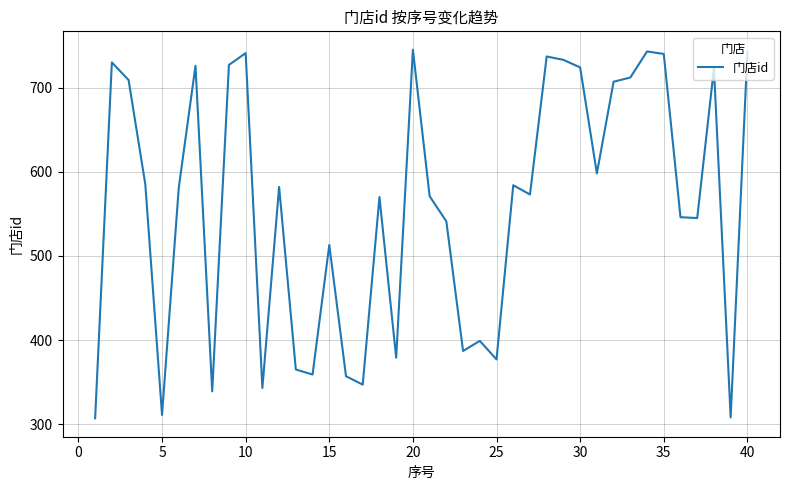

What is the minimum value shown in the chart?

307